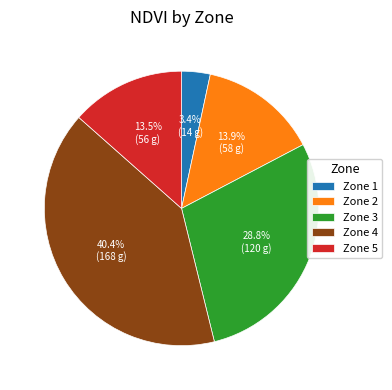

How many segments does this pie chart have?

5